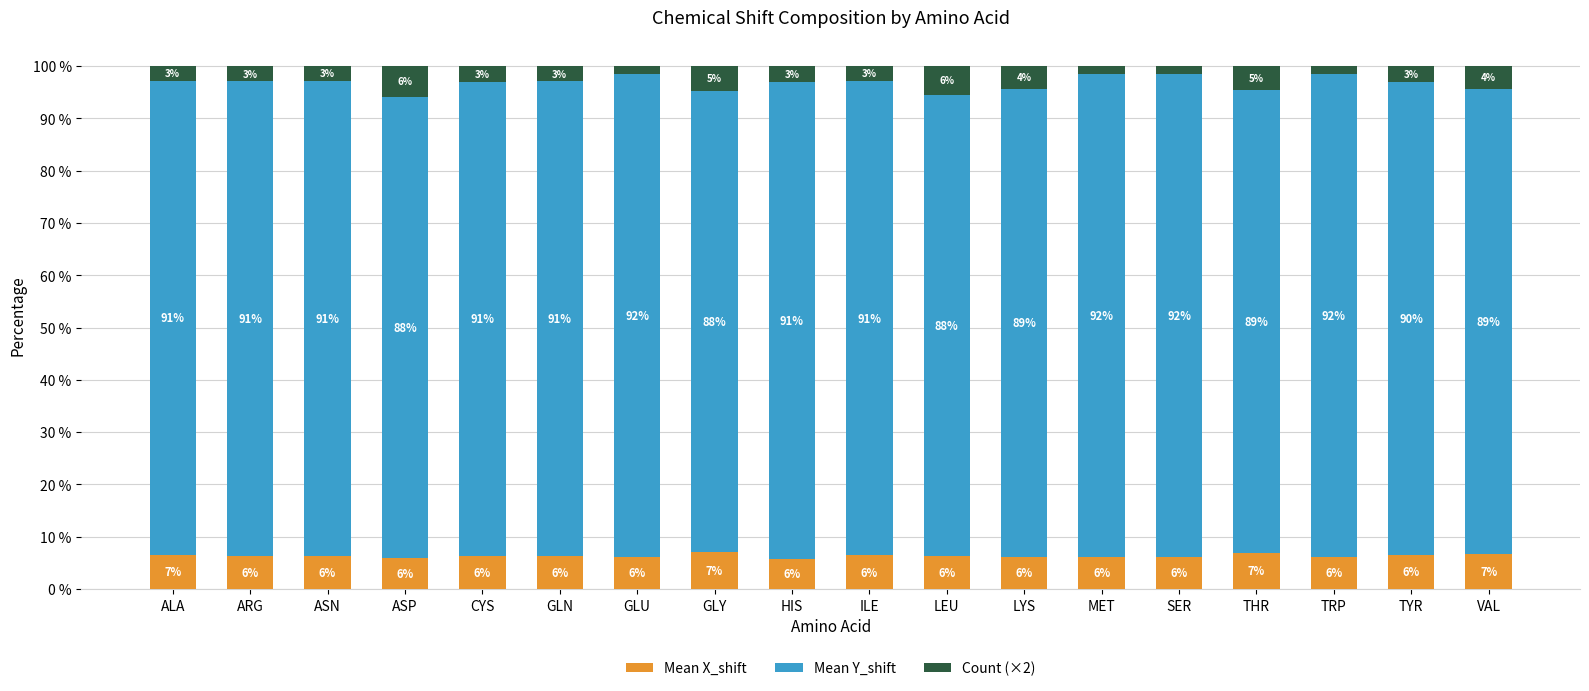

What is the minimum value for Mean X_shift?

5.8